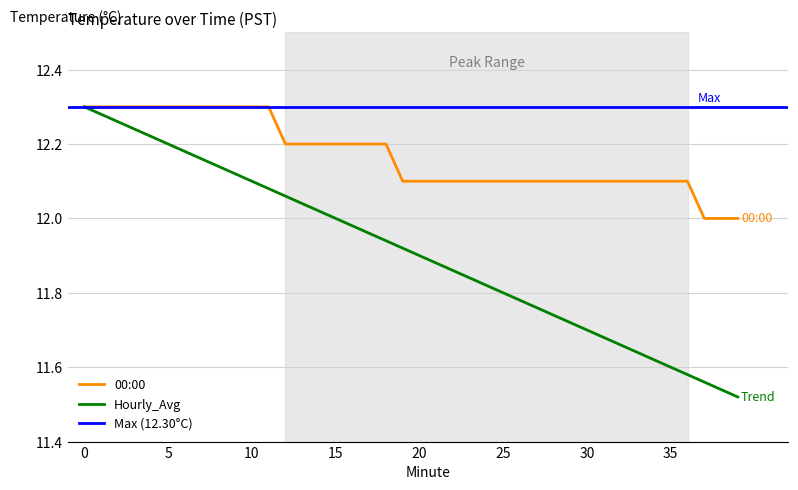

Reading right to left, what are all the values shown in this chart?

00:00: 39=12.0	38=12.0	37=12.0	36=12.1	35=12.1	34=12.1	33=12.1	32=12.1	31=12.1	30=12.1	29=12.1	28=12.1	27=12.1	26=12.1	25=12.1	24=12.1	23=12.1	22=12.1	21=12.1	20=12.1	19=12.1	18=12.2	17=12.2	16=12.2	15=12.2	14=12.2	13=12.2	12=12.2	11=12.3	10=12.3	9=12.3	8=12.3	7=12.3	6=12.3	5=12.3	4=12.3	3=12.3	2=12.3	1=12.3	0=12.3
Hourly_Avg: 39=11.5	38=11.5	37=11.6	36=11.6	35=11.6	34=11.6	33=11.6	32=11.7	31=11.7	30=11.7	29=11.7	28=11.7	27=11.8	26=11.8	25=11.8	24=11.8	23=11.8	22=11.9	21=11.9	20=11.9	19=11.9	18=11.9	17=12.0	16=12.0	15=12.0	14=12.0	13=12.0	12=12.1	11=12.1	10=12.1	9=12.1	8=12.1	7=12.2	6=12.2	5=12.2	4=12.2	3=12.2	2=12.3	1=12.3	0=12.3